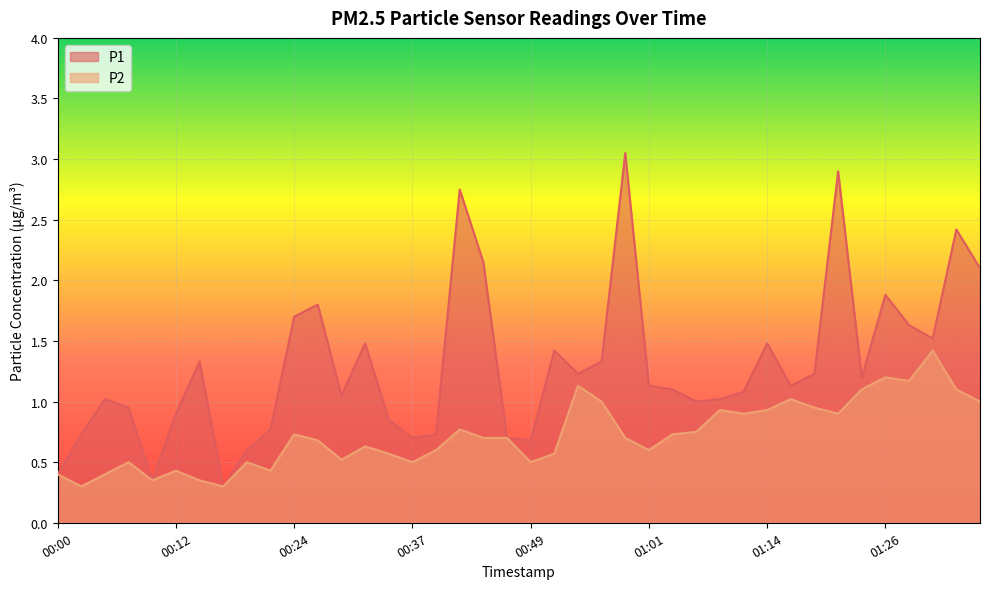

Reading left to right, extract all data points from this chart.

P1: 00:00=0.4	00:02=0.7	00:05=1.0	00:07=0.9	00:10=0.3	00:12=0.9	00:15=1.3	00:17=0.3	00:20=0.6	00:22=0.8	00:24=1.7	00:27=1.8	00:29=1.1	00:32=1.5	00:34=0.8	00:37=0.7	00:39=0.7	00:42=2.8	00:44=2.1	00:47=0.7	00:49=0.7	00:51=1.4	00:54=1.2	00:56=1.3	00:59=3.0	01:01=1.1	01:04=1.1	01:06=1.0	01:09=1.0	01:11=1.1	01:14=1.5	01:16=1.1	01:18=1.2	01:21=2.9	01:23=1.2	01:26=1.9	01:28=1.6	01:31=1.5	01:33=2.4	01:36=2.1
P2: 00:00=0.4	00:02=0.3	00:05=0.4	00:07=0.5	00:10=0.3	00:12=0.4	00:15=0.3	00:17=0.3	00:20=0.5	00:22=0.4	00:24=0.7	00:27=0.7	00:29=0.5	00:32=0.6	00:34=0.6	00:37=0.5	00:39=0.6	00:42=0.8	00:44=0.7	00:47=0.7	00:49=0.5	00:51=0.6	00:54=1.1	00:56=1.0	00:59=0.7	01:01=0.6	01:04=0.7	01:06=0.8	01:09=0.9	01:11=0.9	01:14=0.9	01:16=1.0	01:18=0.9	01:21=0.9	01:23=1.1	01:26=1.2	01:28=1.2	01:31=1.4	01:33=1.1	01:36=1.0